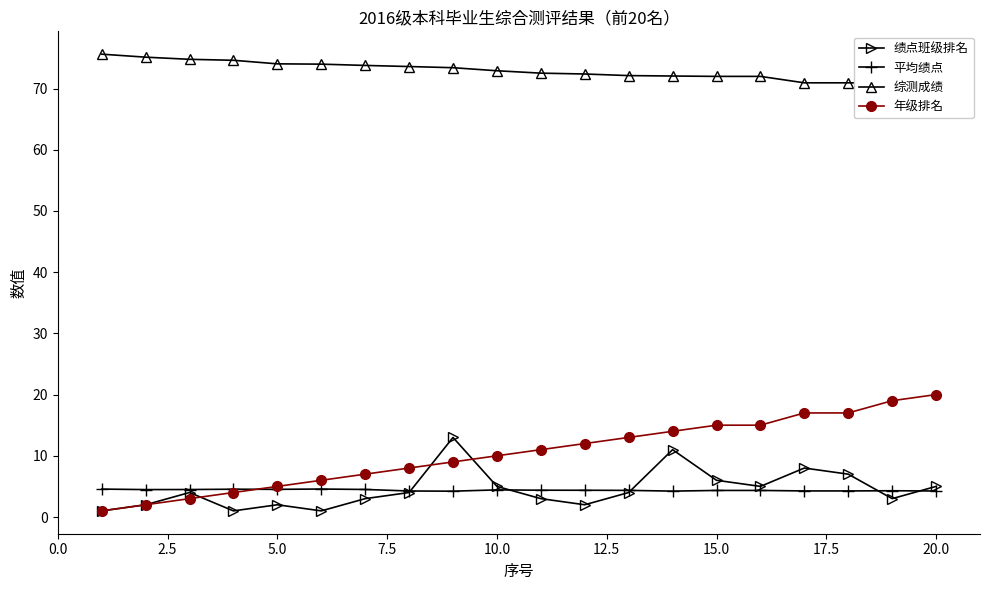

How many times do 平均绩点 and 绩点班级排名 cross each other?

5